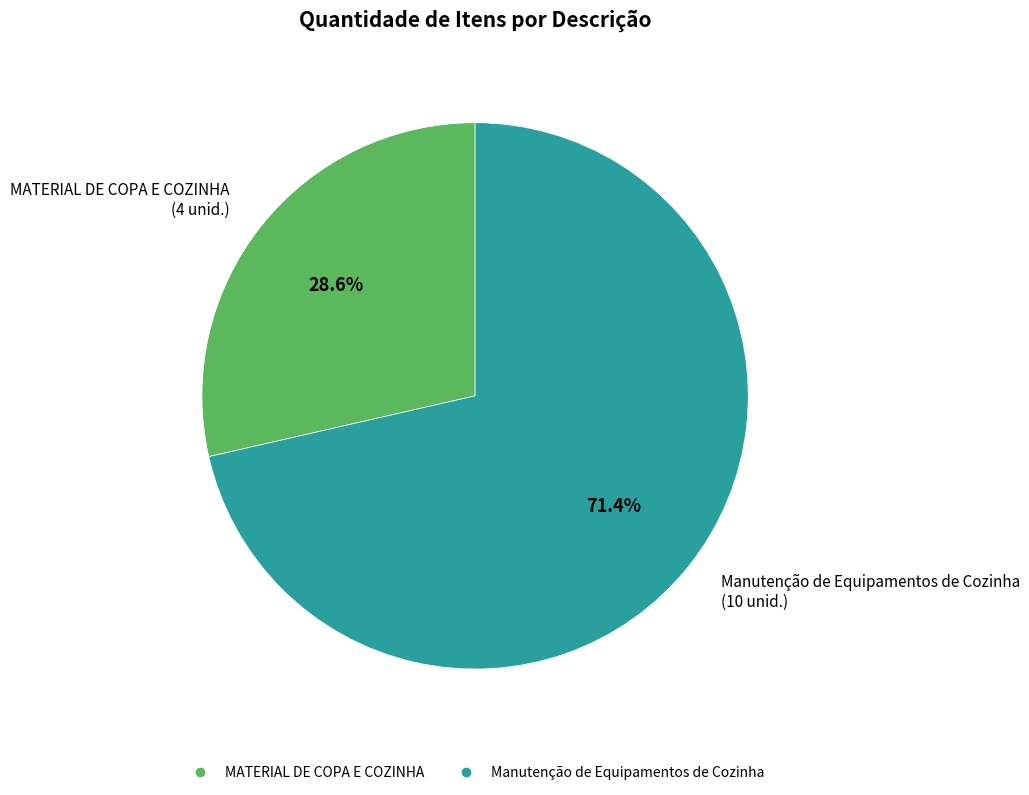

Does Manutenção de Equipamentos de Cozinha represent more than half of the total?

Yes